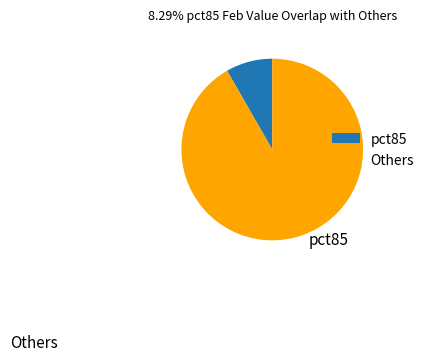

The pct85 slice represents 8% of the pie. True or false?

True